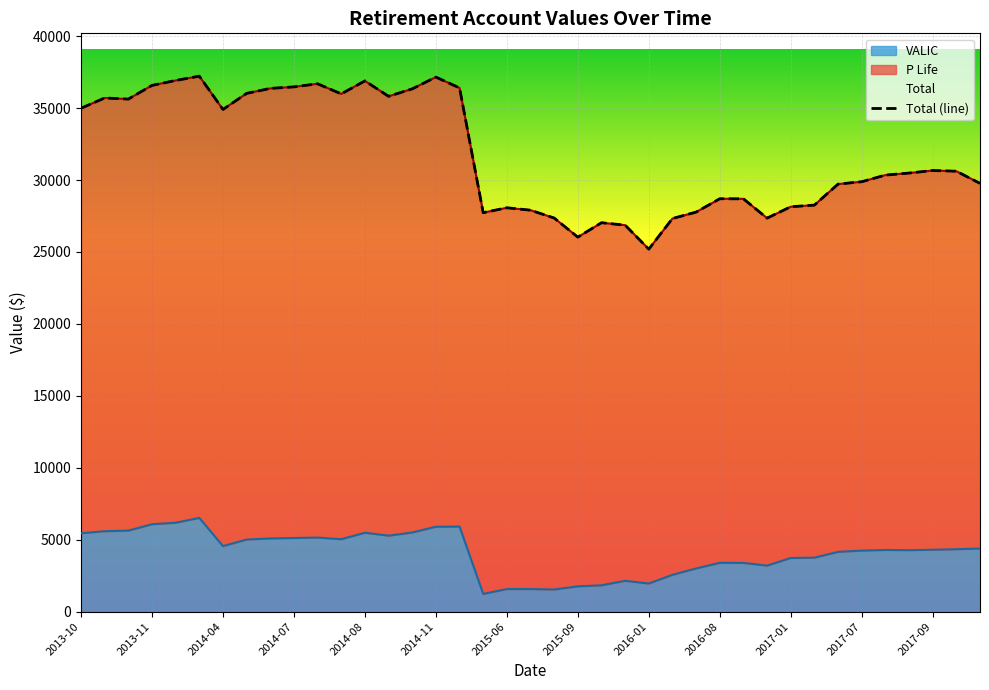

What value does the data have at 26?

27772